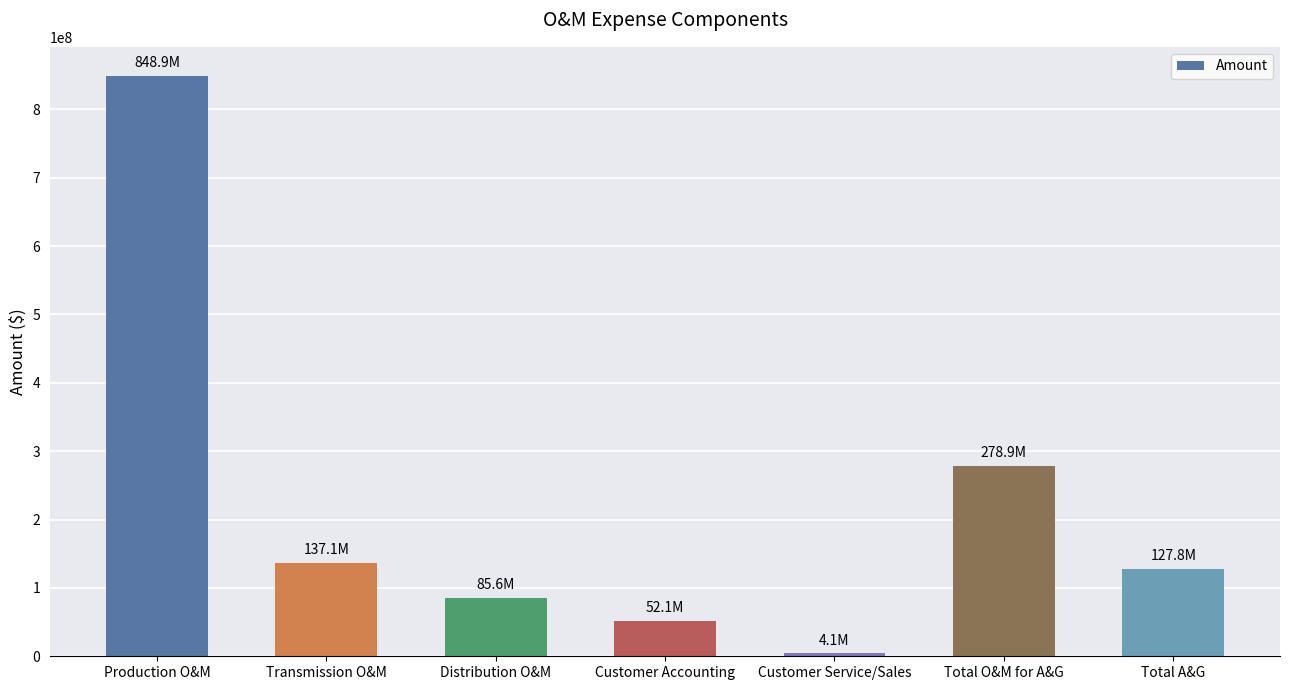

Which label corresponds to the largest value in the chart?

Production O&M